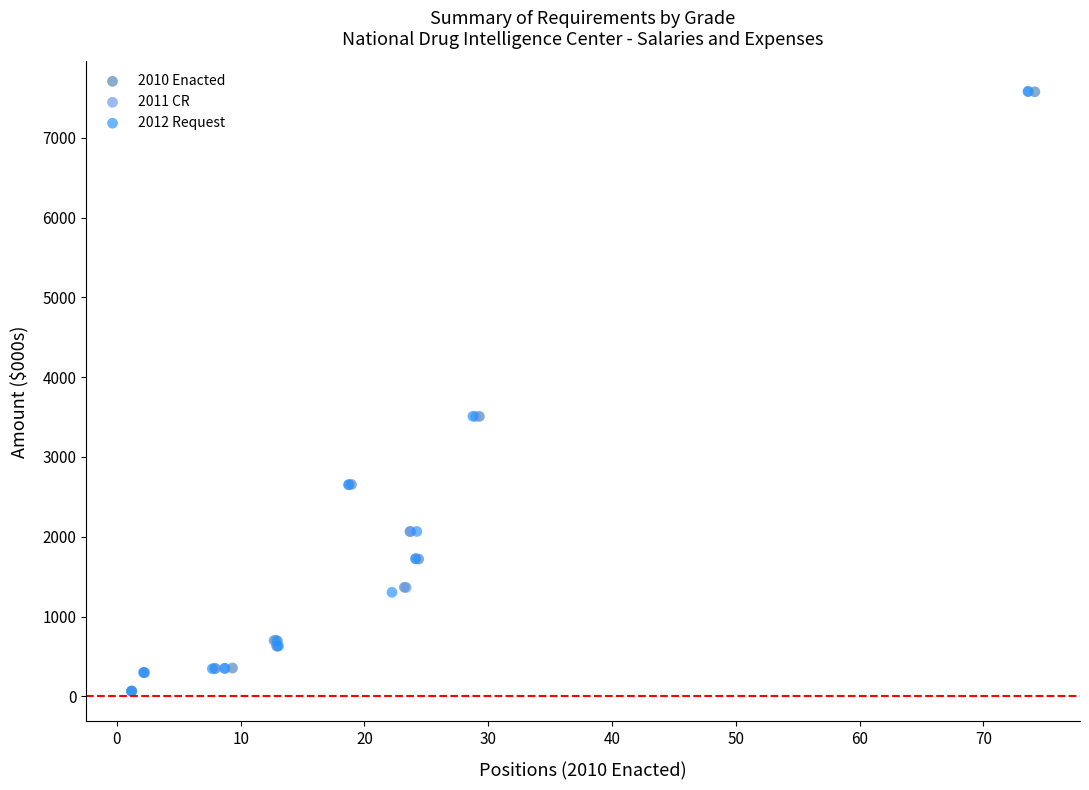

Which series has the largest Y range (max minus min)?

2012 Request